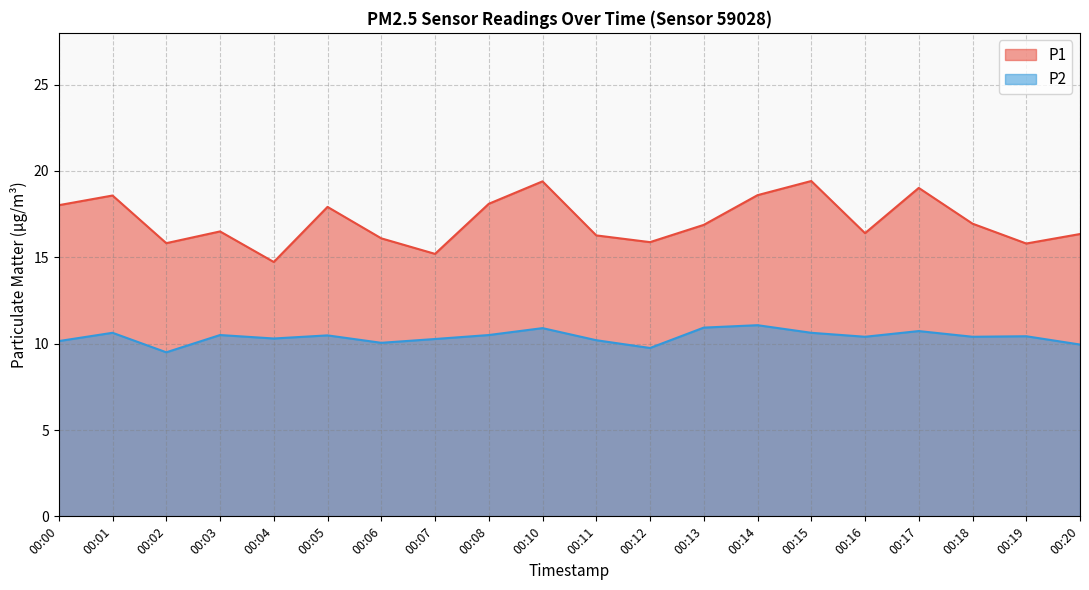

Which category has the lowest value in the P1 series?

00:04